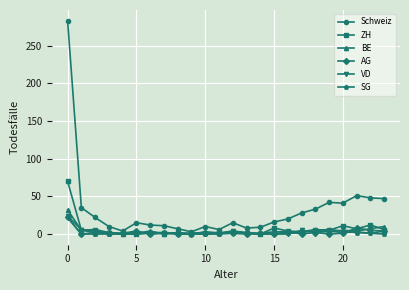

What is the value of the BE point at the 14th from the left?

2